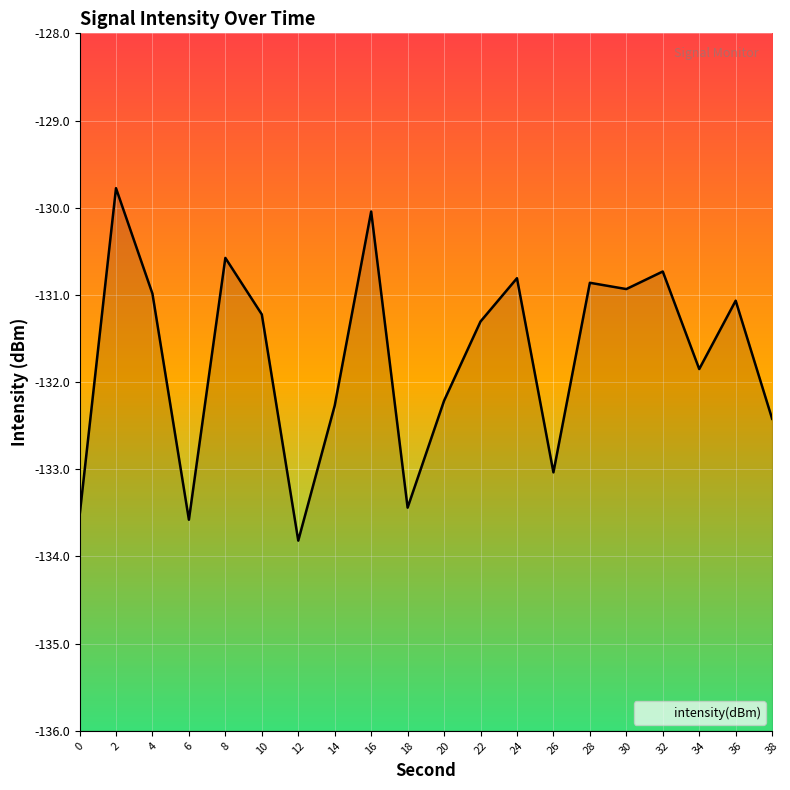

Reading left to right, what are all the values shown in this chart?

-133.5	-129.8	-131.0	-133.6	-130.6	-131.2	-133.8	-132.3	-130.0	-133.4	-132.2	-131.3	-130.8	-133.0	-130.9	-130.9	-130.7	-131.9	-131.1	-132.4